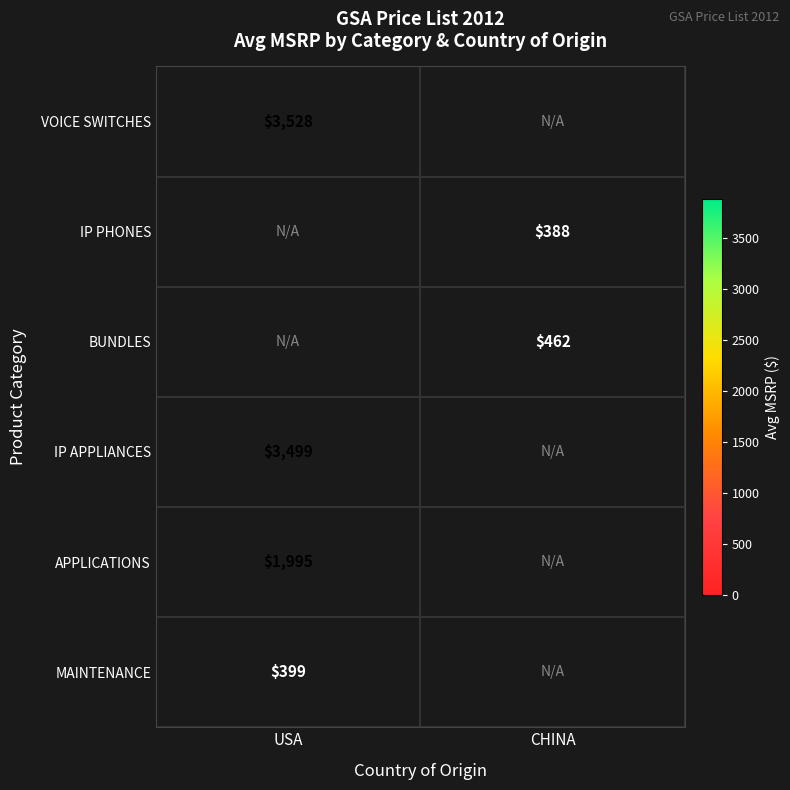

What is the approximate value of BUNDLES at CHINA?

461.5